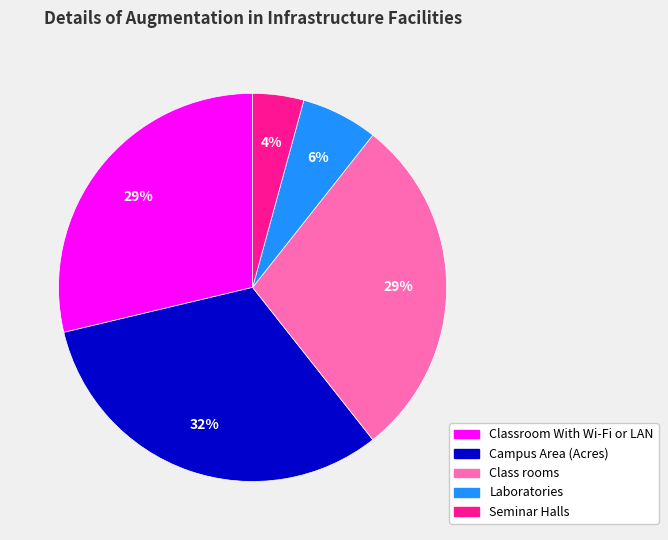

Which category has the biggest portion of the pie?

Campus Area (Acres)